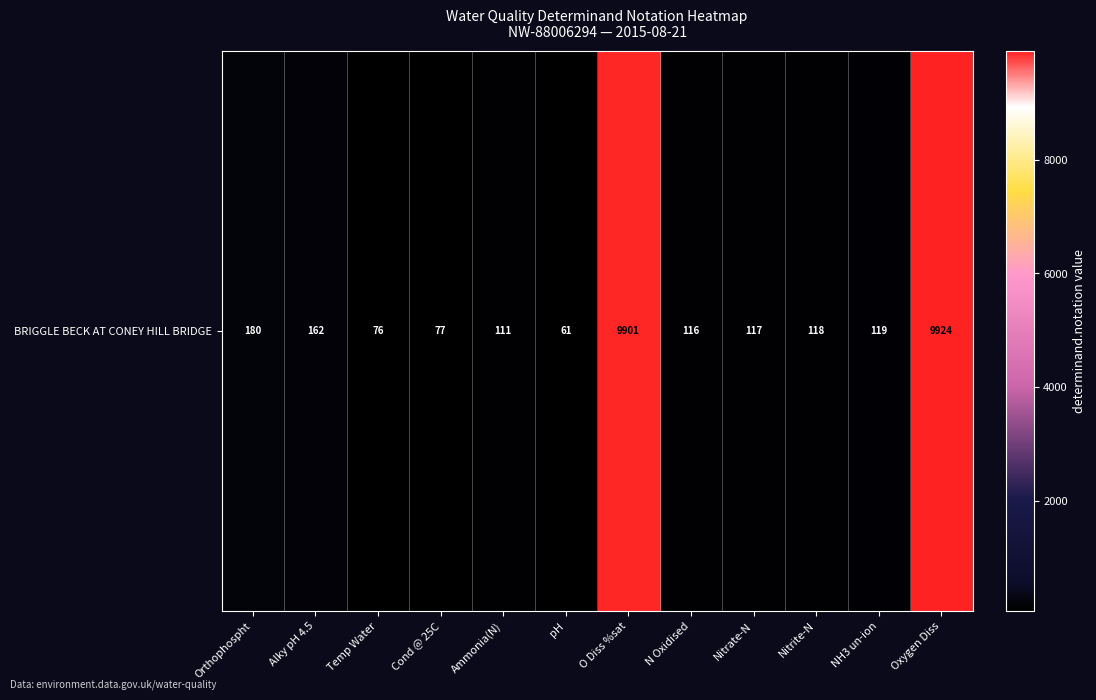

Rank the categories by value from lowest to highest.

pH, Temp Water, Cond @ 25C, Ammonia(N), N Oxidised, Nitrate-N, Nitrite-N, NH3 un-ion, Alky pH 4.5, Orthophospht, O Diss %sat, Oxygen Diss